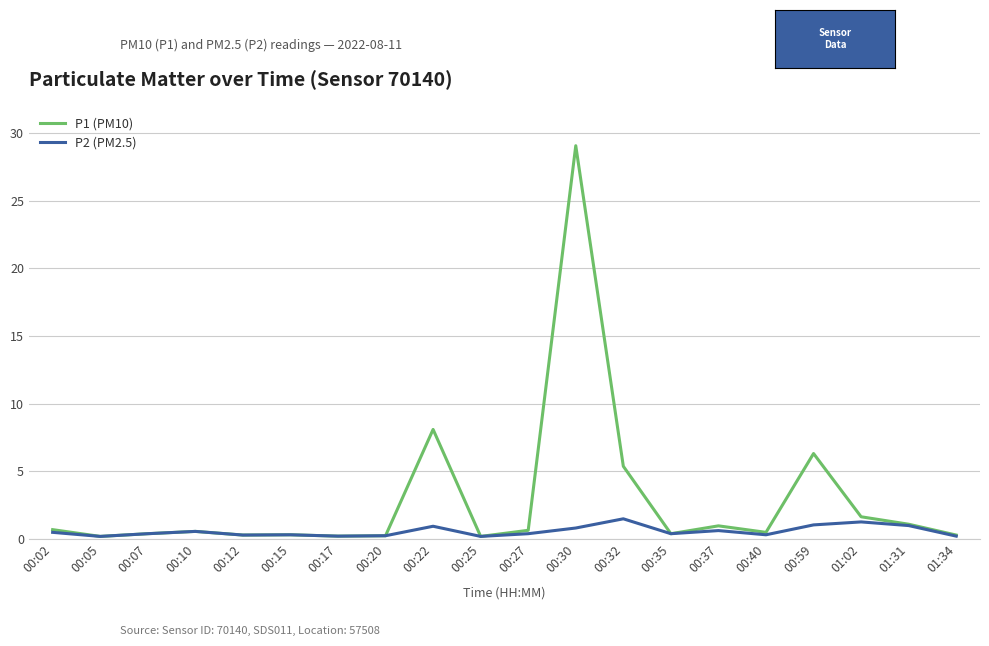

At how many categories does at least one series exceed 26?

1